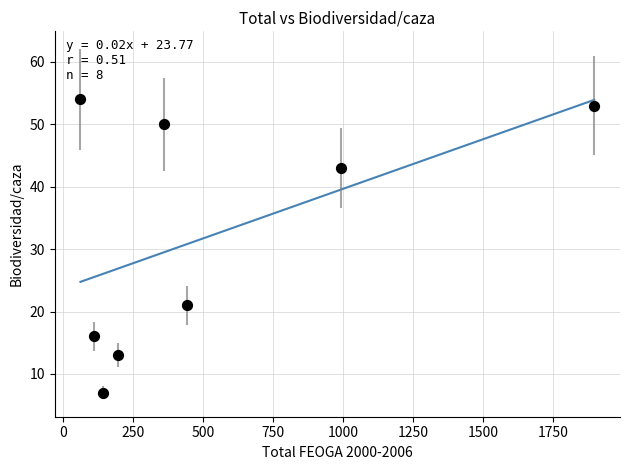

What is the range of X values (max minus min)?

1834